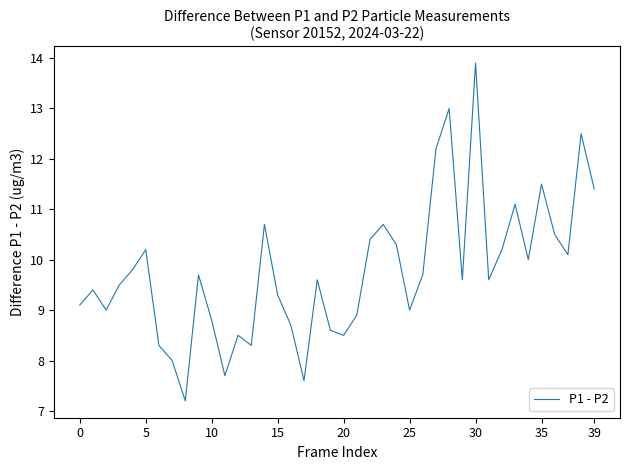

What is the greatest value displayed?

13.9